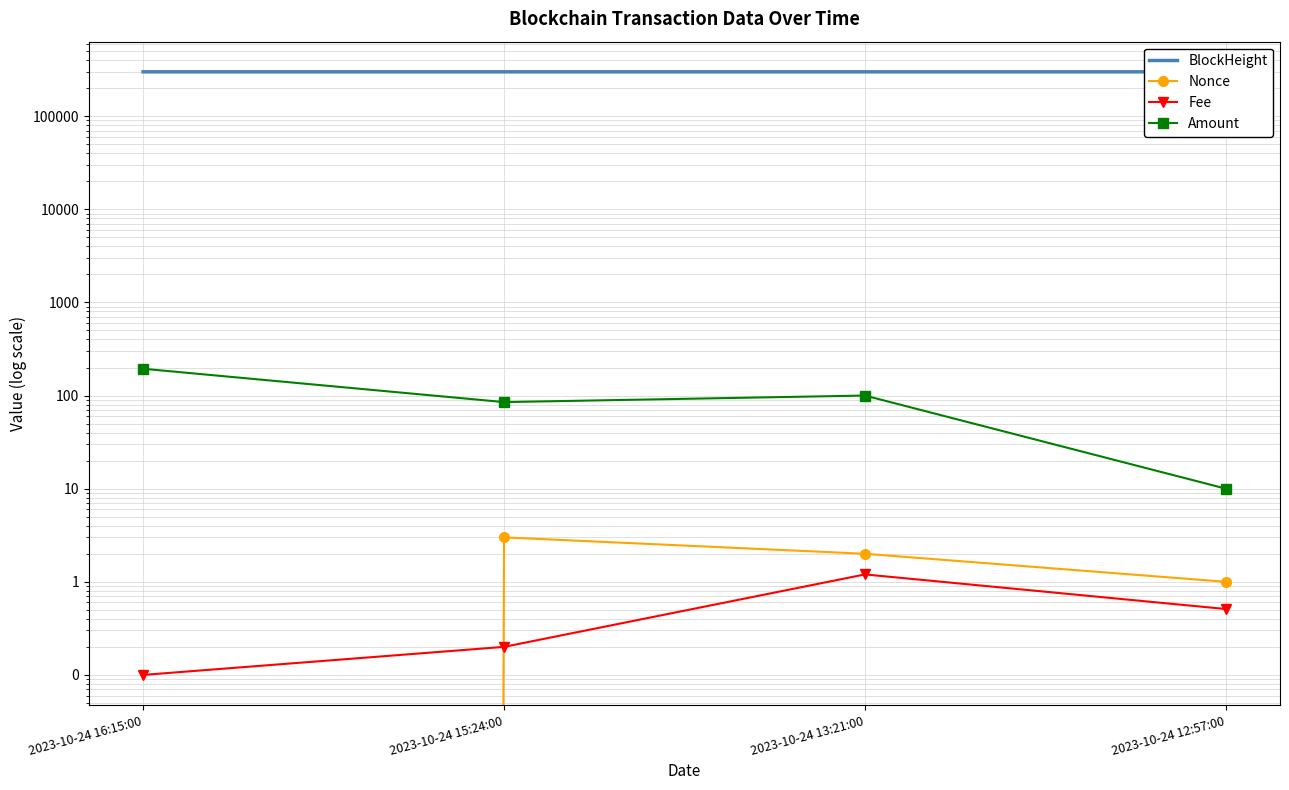

At which category does the chart reach its peak across all series?

2023-10-24 16:15:00